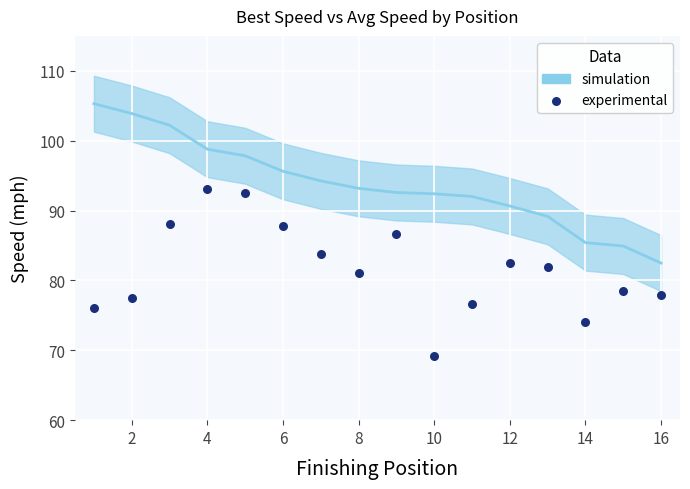

What is the range of Y values (max minus min)?

23.9